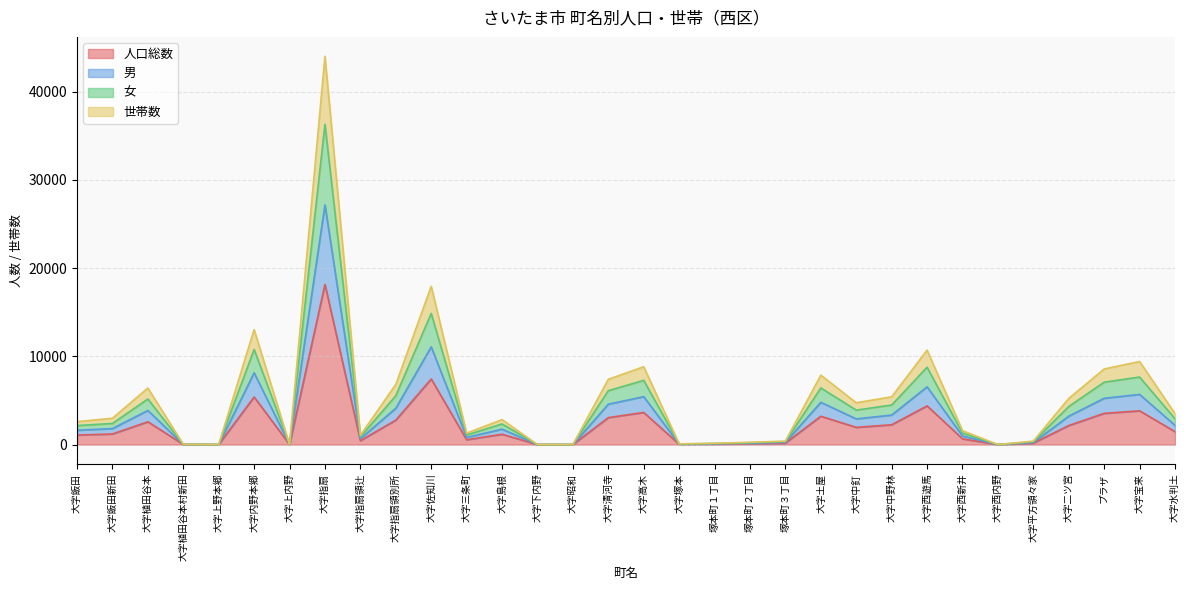

In 人口総数, how many points are higher than both neighbors (excluding endpoints)?

9